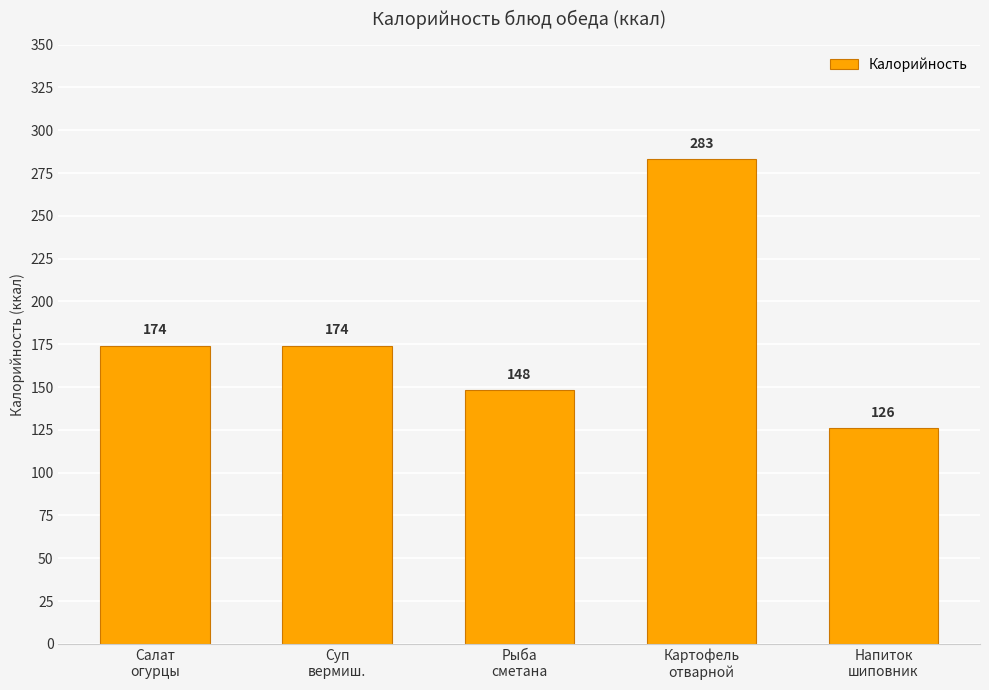

Reading left to right, list all the values displayed in this chart.

Салат
огурцы=174	Суп
вермиш.=174	Рыба
сметана=148	Картофель
отварной=283	Напиток
шиповник=126